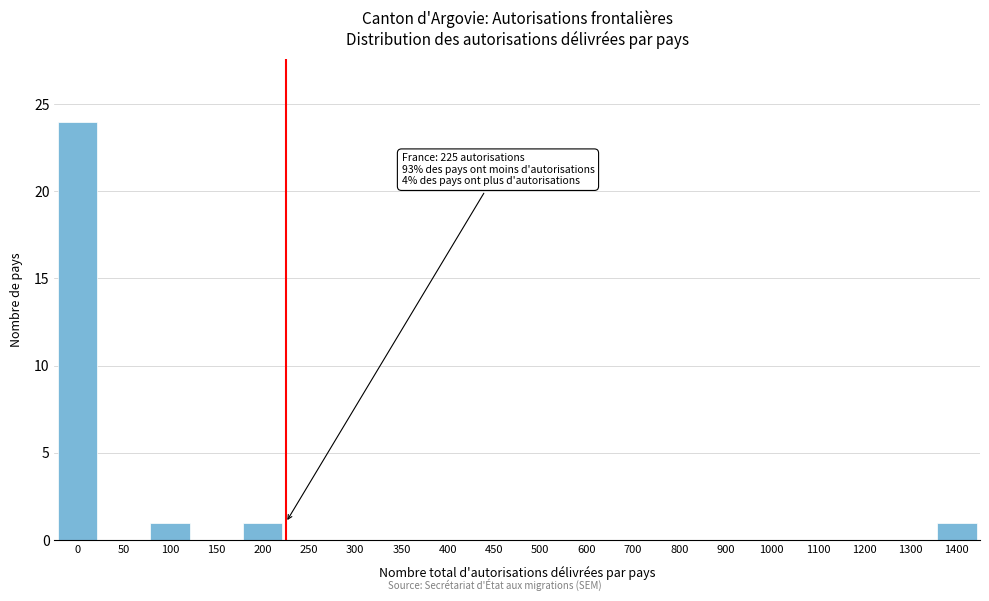

Reading left to right, transcribe all the data shown in this chart.

0=24	50=0	100=1	150=0	200=1	250=0	300=0	350=0	400=0	450=0	500=0	600=0	700=0	800=0	900=0	1000=0	1100=0	1200=0	1300=0	1400=1